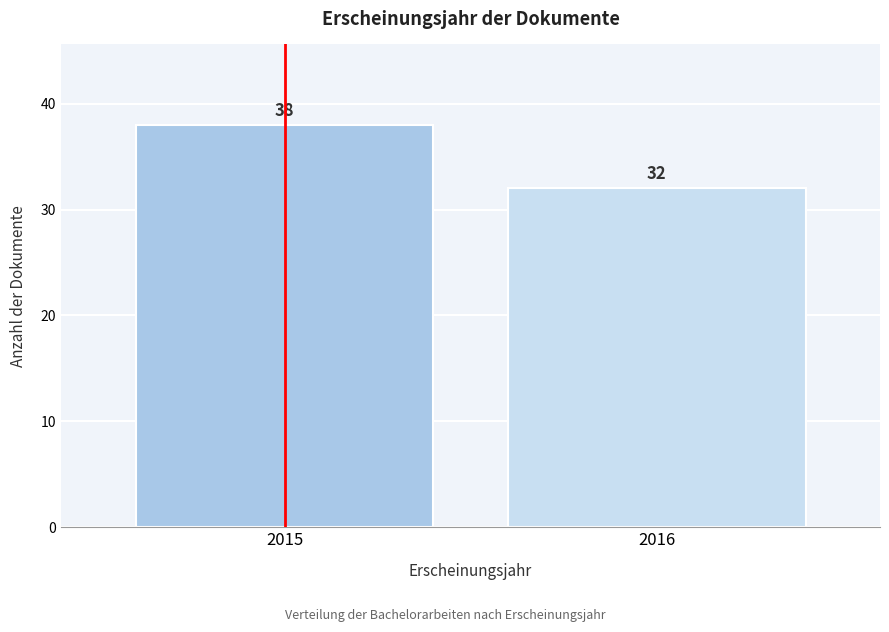

Reading left to right, what are all the values shown in this chart?

2015=38	2016=32